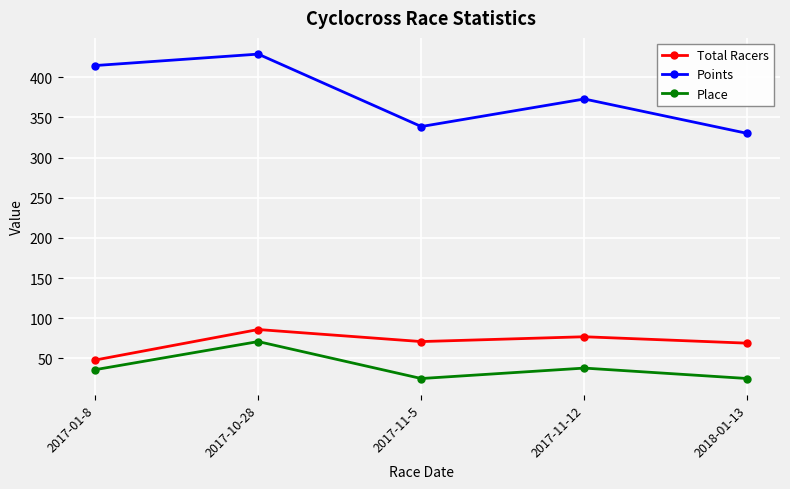

At which label is Points closest to 379?

2017-11-12